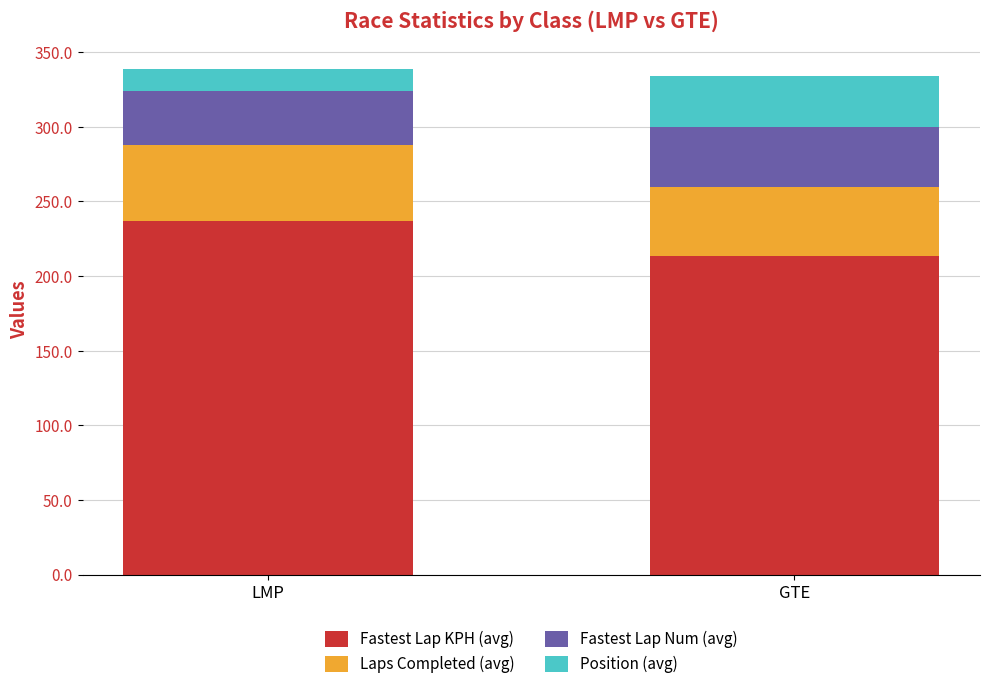

What is the average value of the Fastest Lap KPH (avg) series?

225.1